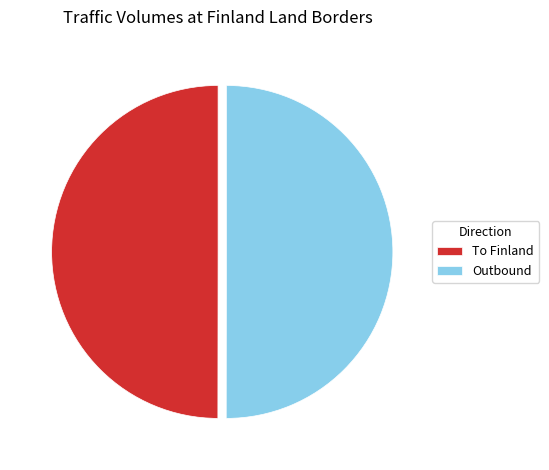

Is the sum of To Finland and Outbound greater than half?

Yes